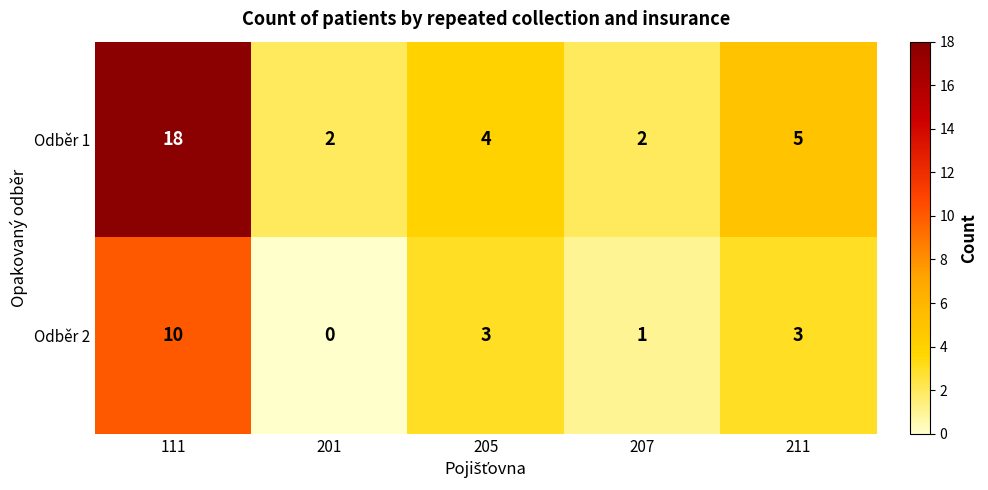

Reading right to left, transcribe all the data shown in this chart.

Odběr 1: 211=5	207=2	205=4	201=2	111=18
Odběr 2: 211=3	207=1	205=3	201=0	111=10